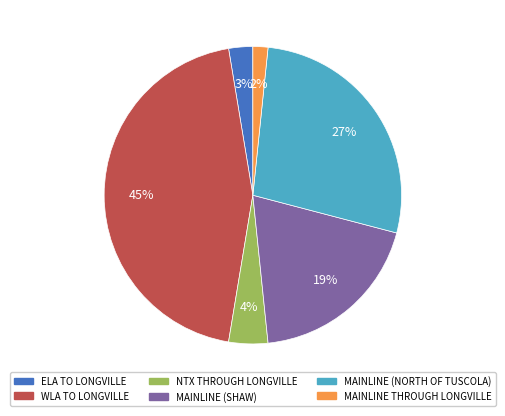

Which has a higher value, MAINLINE (NORTH OF TUSCOLA) or MAINLINE (SHAW)?

MAINLINE (NORTH OF TUSCOLA)